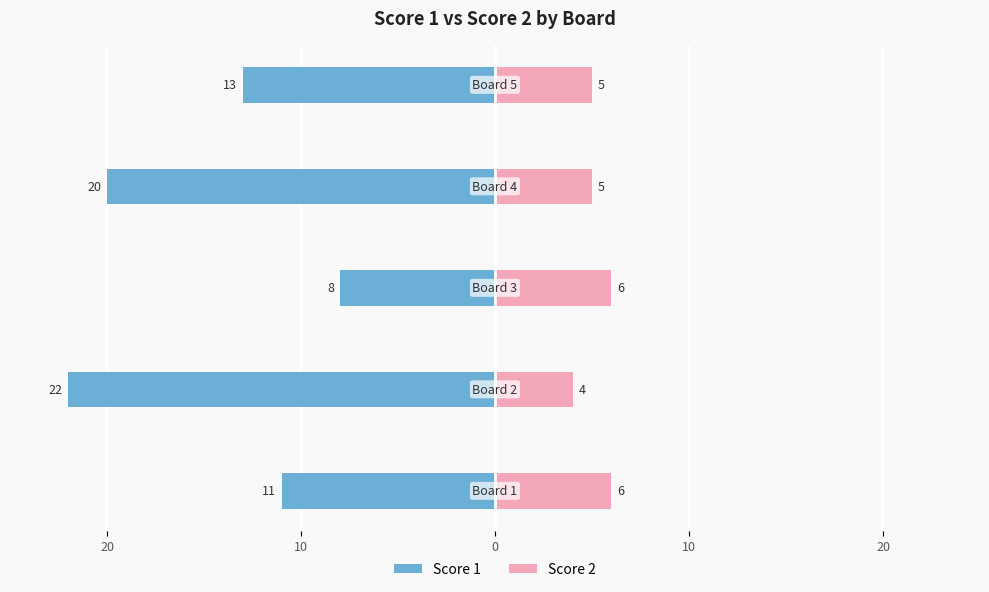

What is the value of the Score 1 bar at the 2nd from the left?

-22